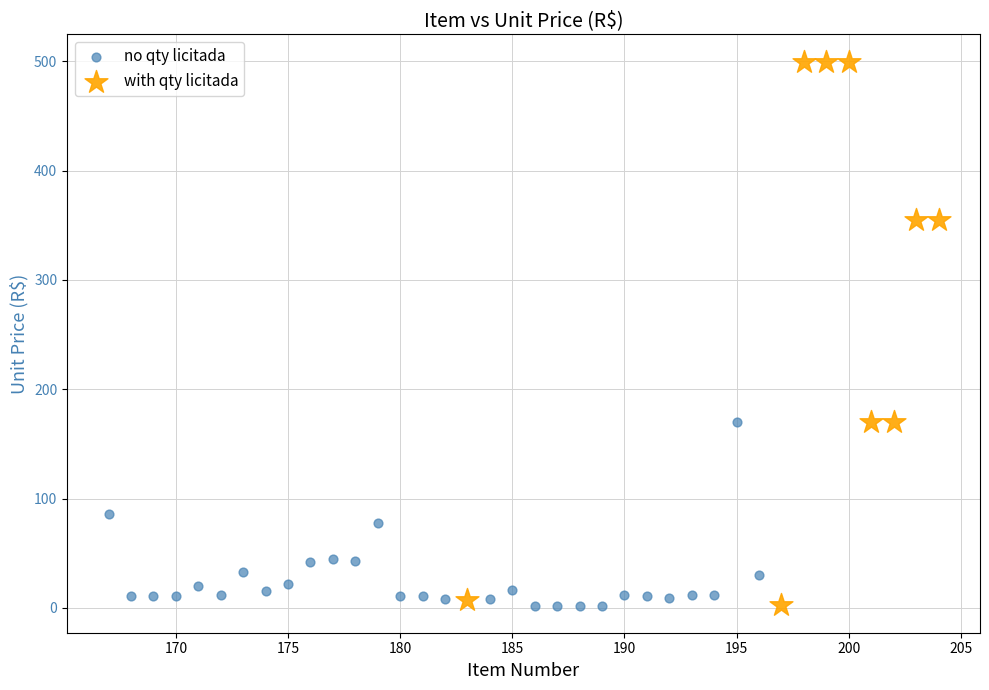

What are all the series names shown in the legend?

no qty licitada, with qty licitada